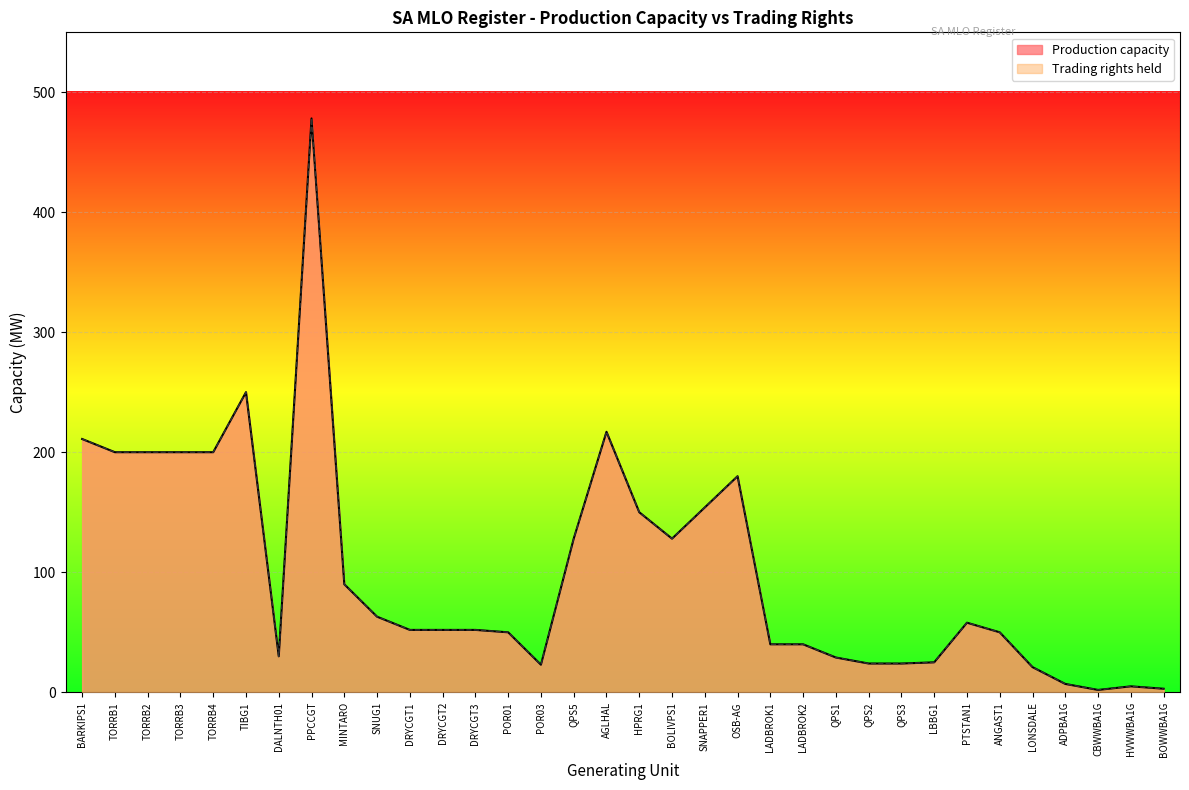

The value of Production capacity at QPS2 is 13. True or false?

False